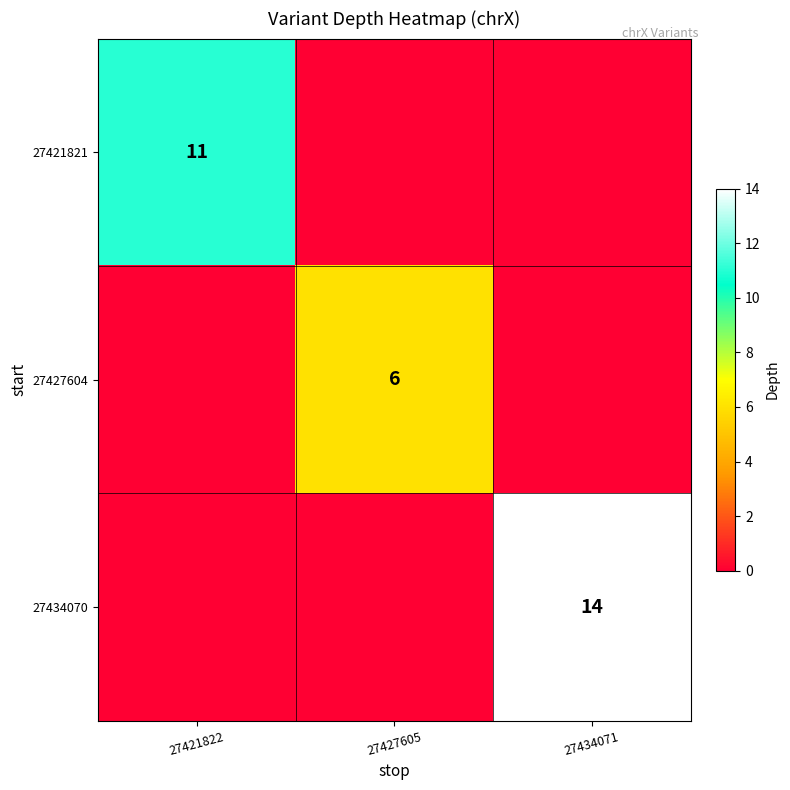

Is the value of 27434070 at 27434071 greater than the value of 27427604 at 27427605?

Yes